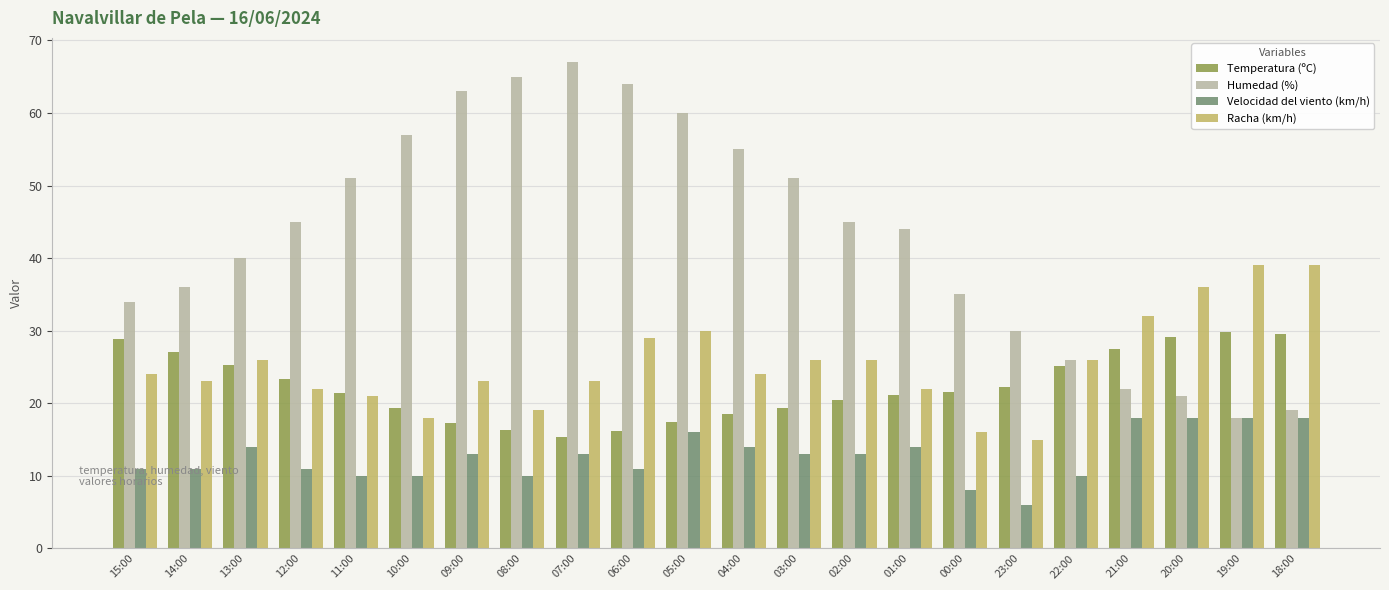

Which series has the largest range (max minus min)?

Humedad (%)